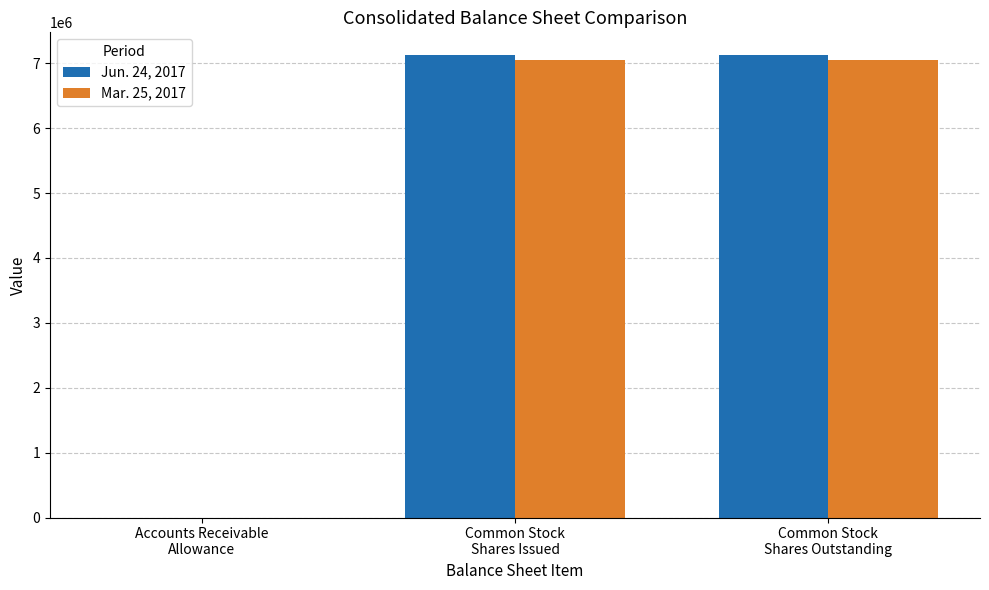

What is the greatest value displayed?

7121748